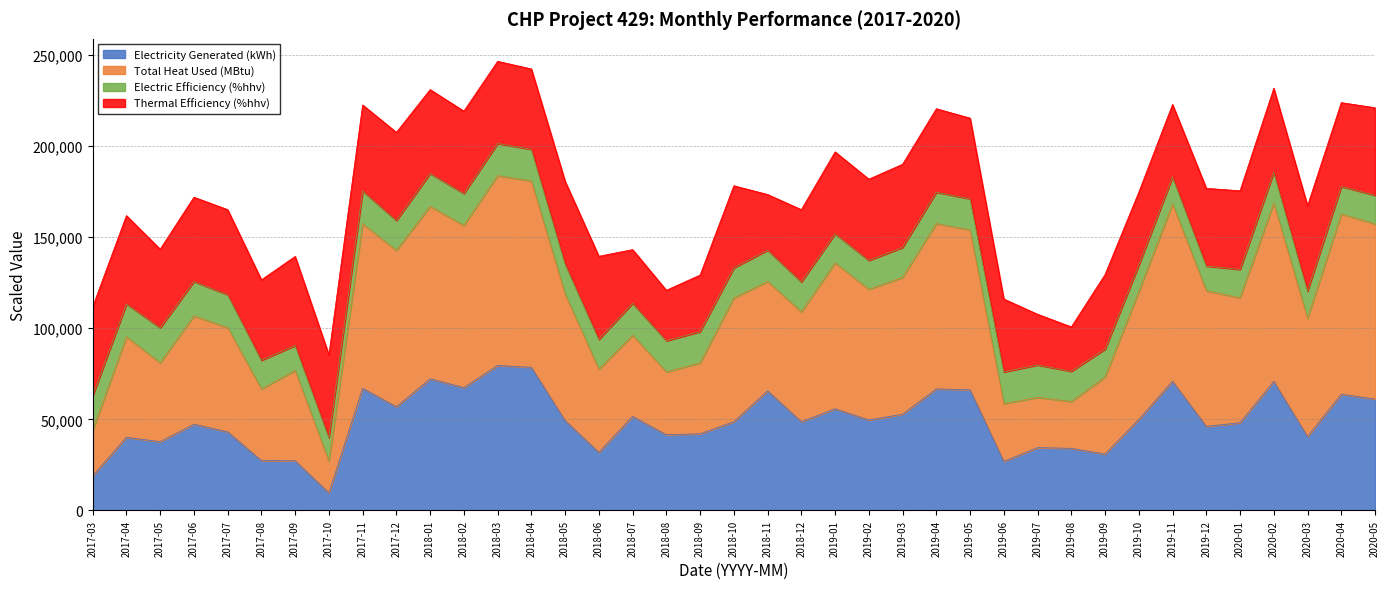

Which category has the lowest value in the Electricity Generated (kWh) series?

2017-10